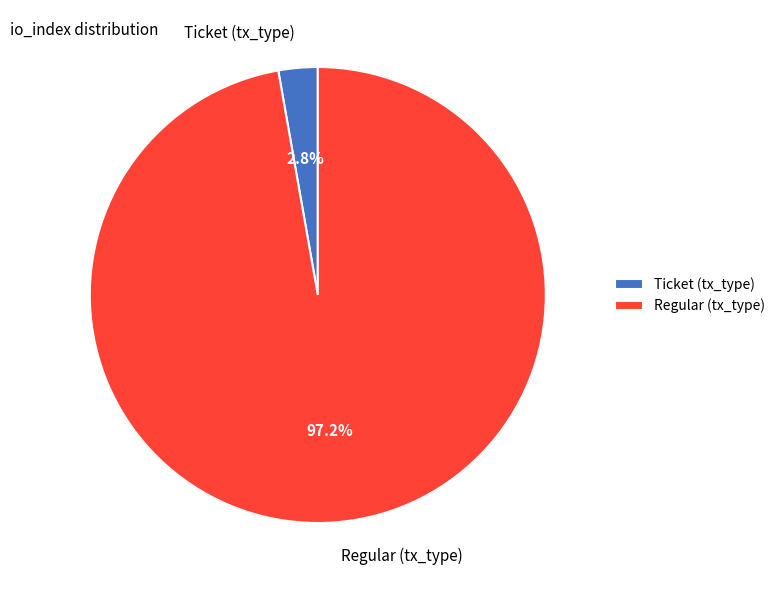

Is there any slice that represents more than half of the pie?

Yes